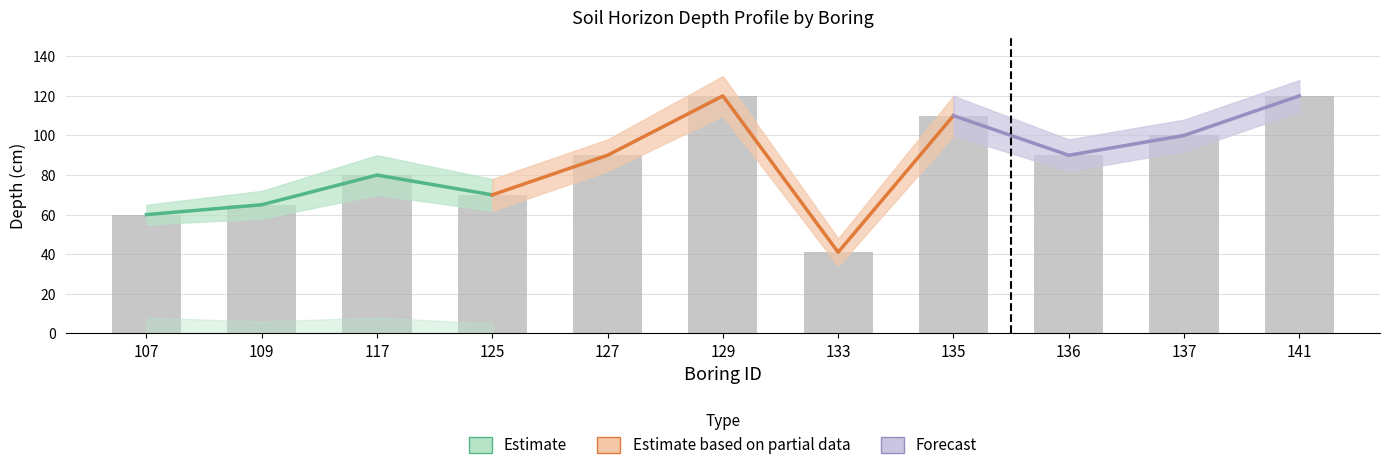

Is it true that BTMDEPTH_upper equals 37 at 129?

False